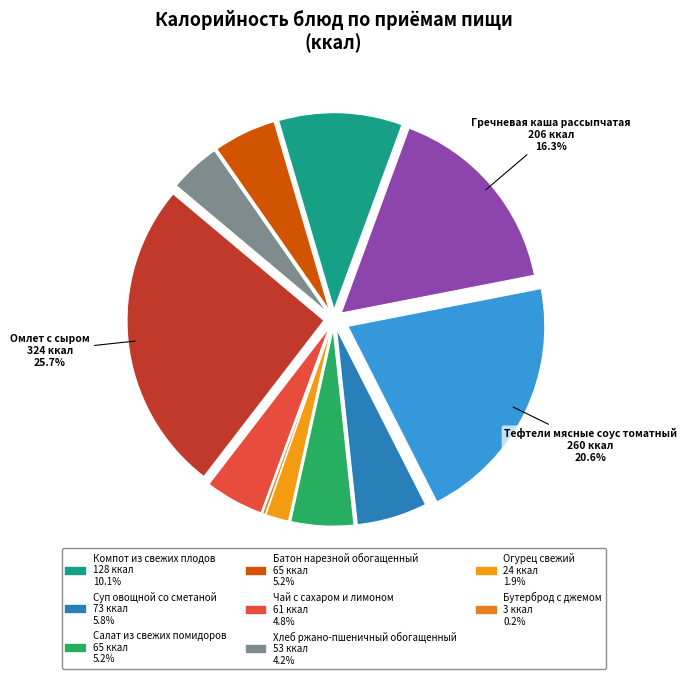

How many segments does this pie chart have?

11